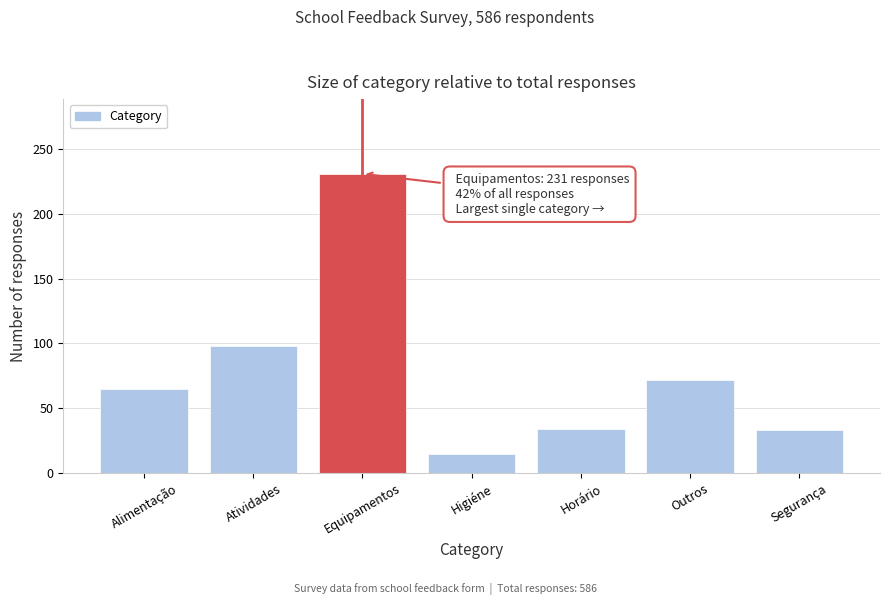

The chart shows a value of 48 at Horário. True or false?

False